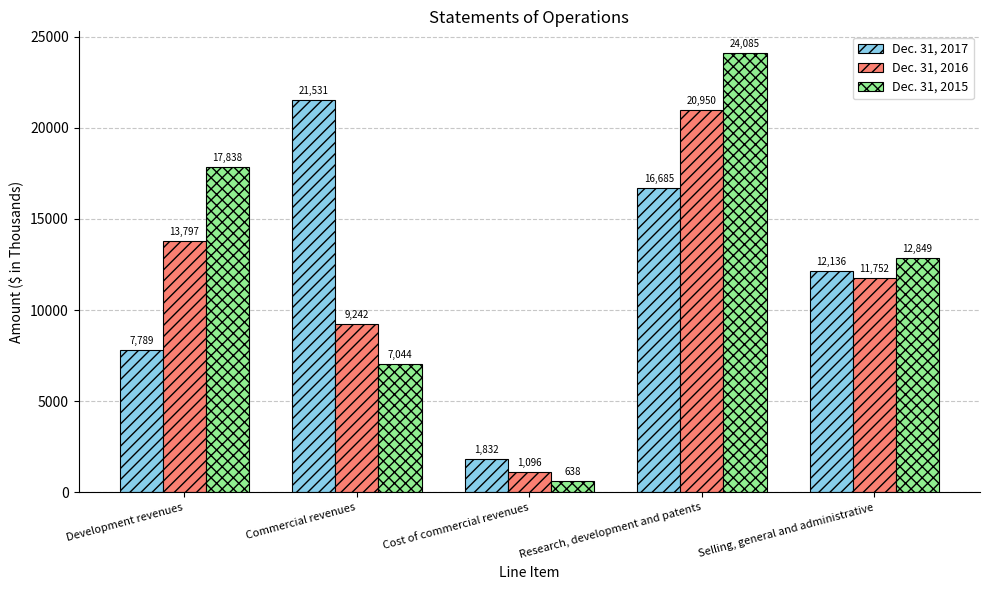

List the series in order of their overall mean, highest first.

Dec. 31, 2015, Dec. 31, 2017, Dec. 31, 2016